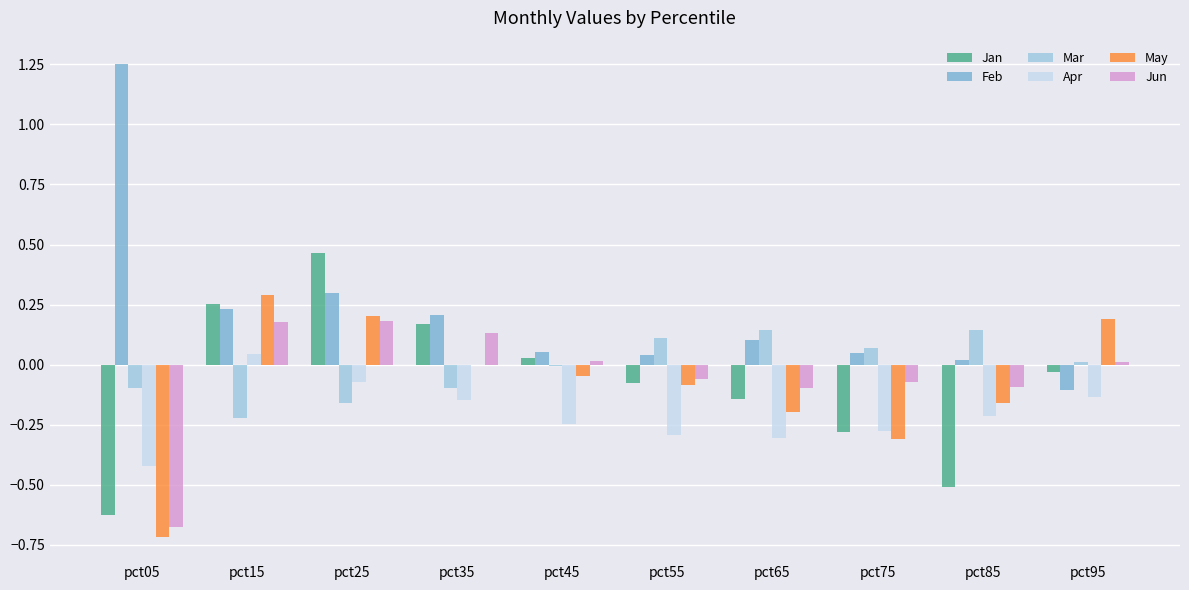

What is the sum of all Jan values?

-0.8